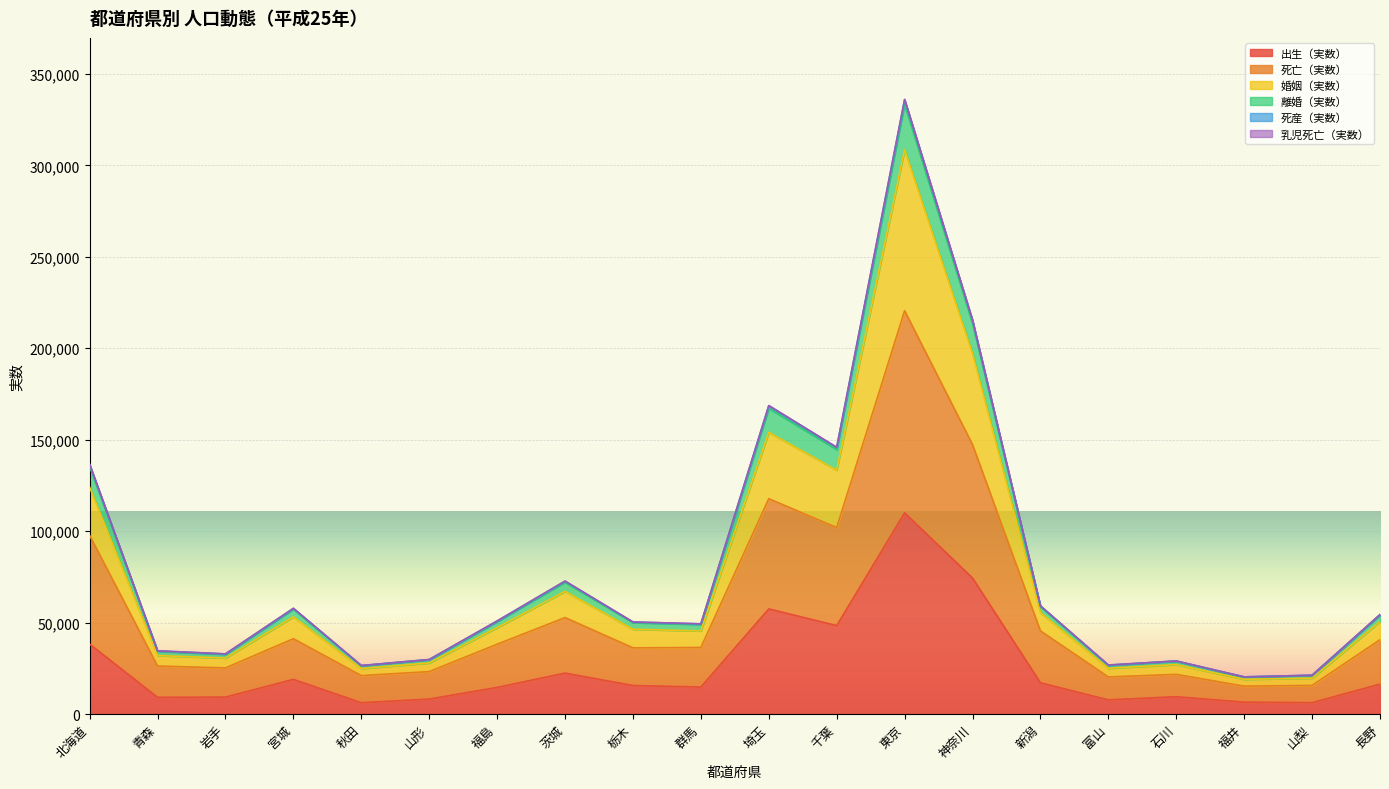

True or false: 出生（実数） and 乳児死亡（実数） cross at least once.

False